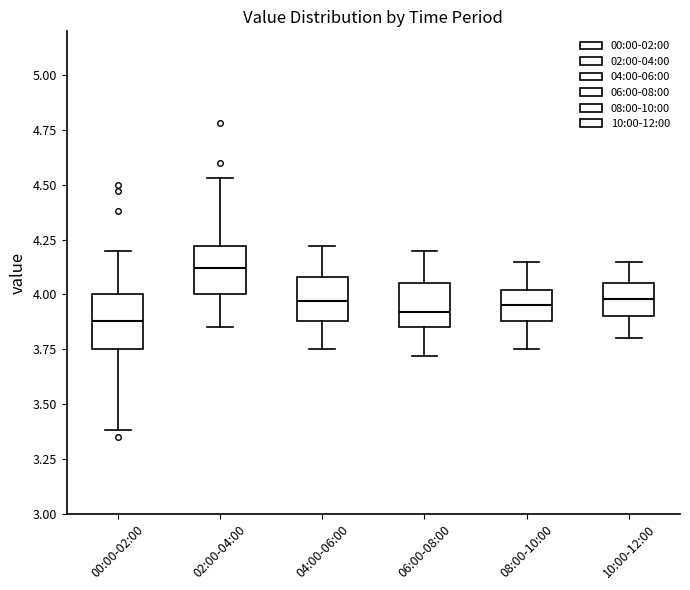

Reading left to right, transcribe this box plot: for each box, give where its median line is, the range the box spans, and where its two whiskers end, as read against the y-axis. The values are not printed on the chart, so give them approximately, as read against the axis.

00:00-02:00: median 3.90, box 3.75 to 4.00, whiskers 3.40 to 4.20
02:00-04:00: median 4.10, box 4.00 to 4.20, whiskers 3.85 to 4.55
04:00-06:00: median 3.95, box 3.90 to 4.10, whiskers 3.75 to 4.20
06:00-08:00: median 3.90, box 3.85 to 4.05, whiskers 3.70 to 4.20
08:00-10:00: median 3.95, box 3.90 to 4.00, whiskers 3.75 to 4.15
10:00-12:00: median 4.00, box 3.90 to 4.05, whiskers 3.80 to 4.15